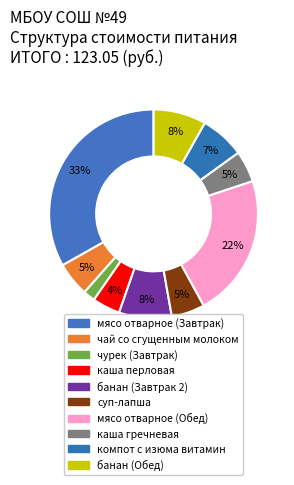

What is the smallest slice in the pie chart?

чурек (Завтрак)